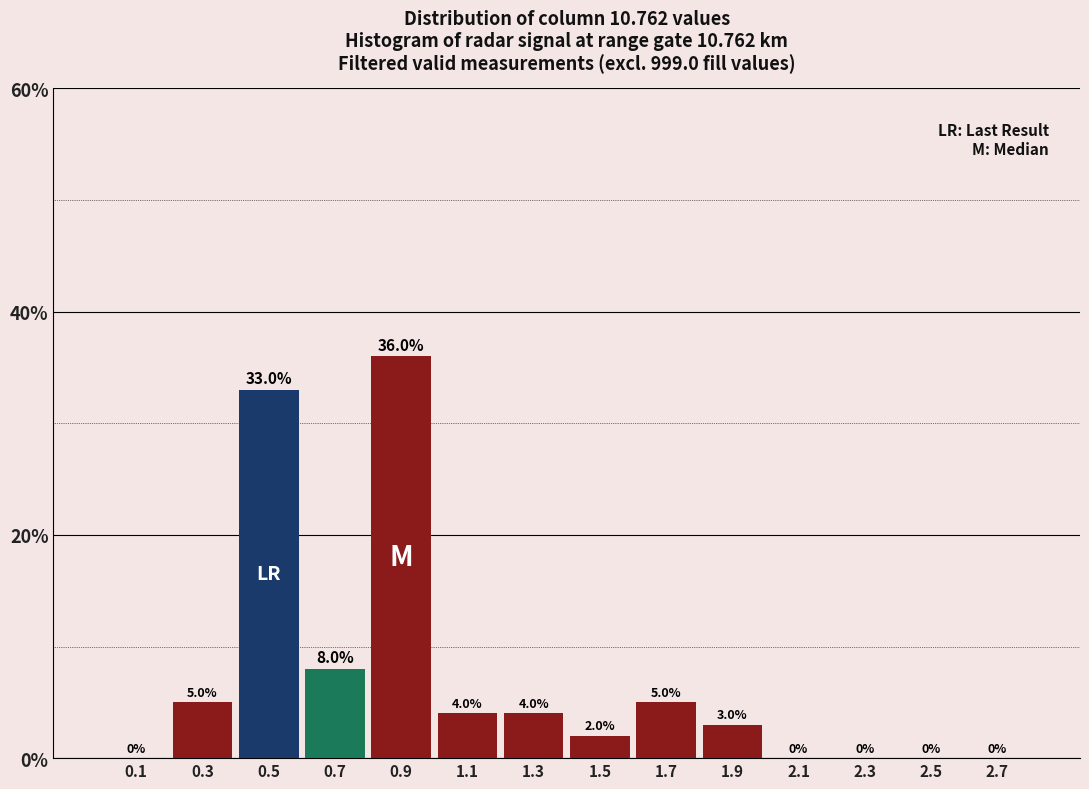

What is the height of the bar covering 1.4 to 1.6 on the x-axis?

2.0